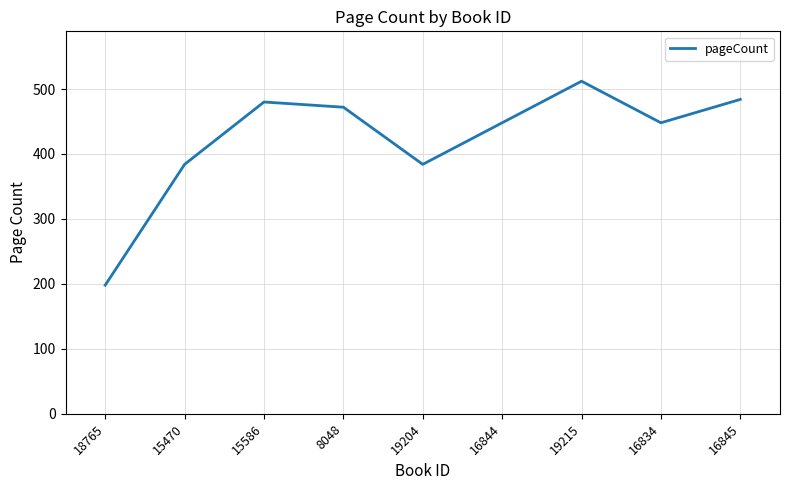

How many categories are shown in the chart?

9